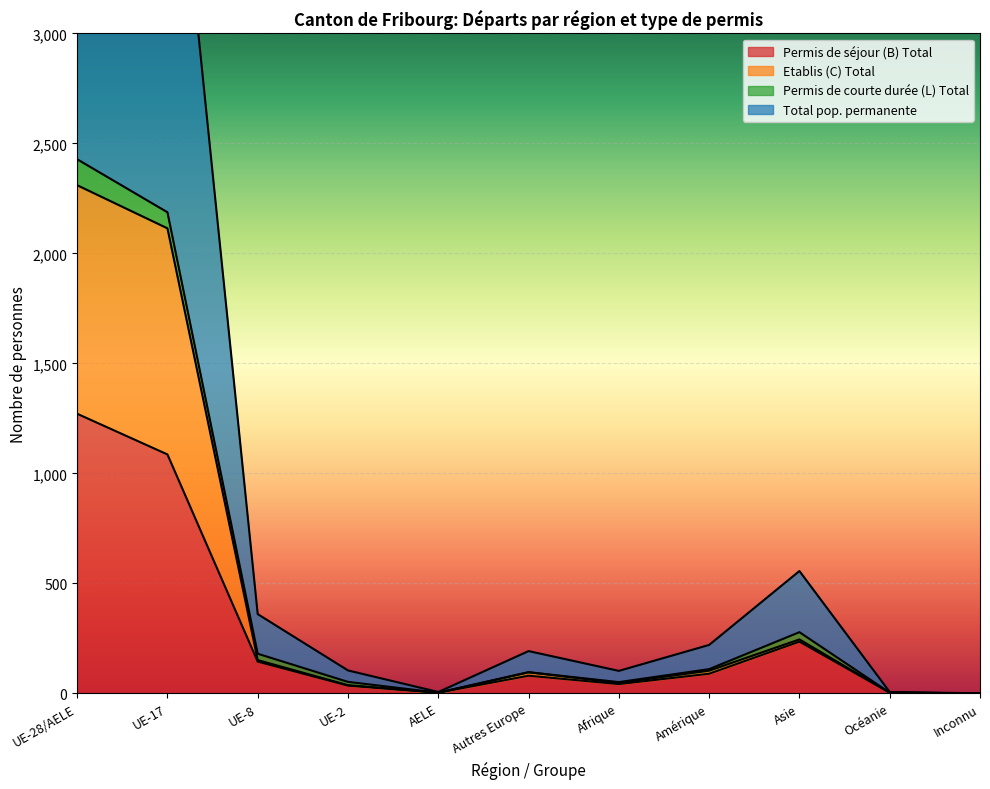

At which category does Permis de séjour (B) Total reach its first local valley?

AELE